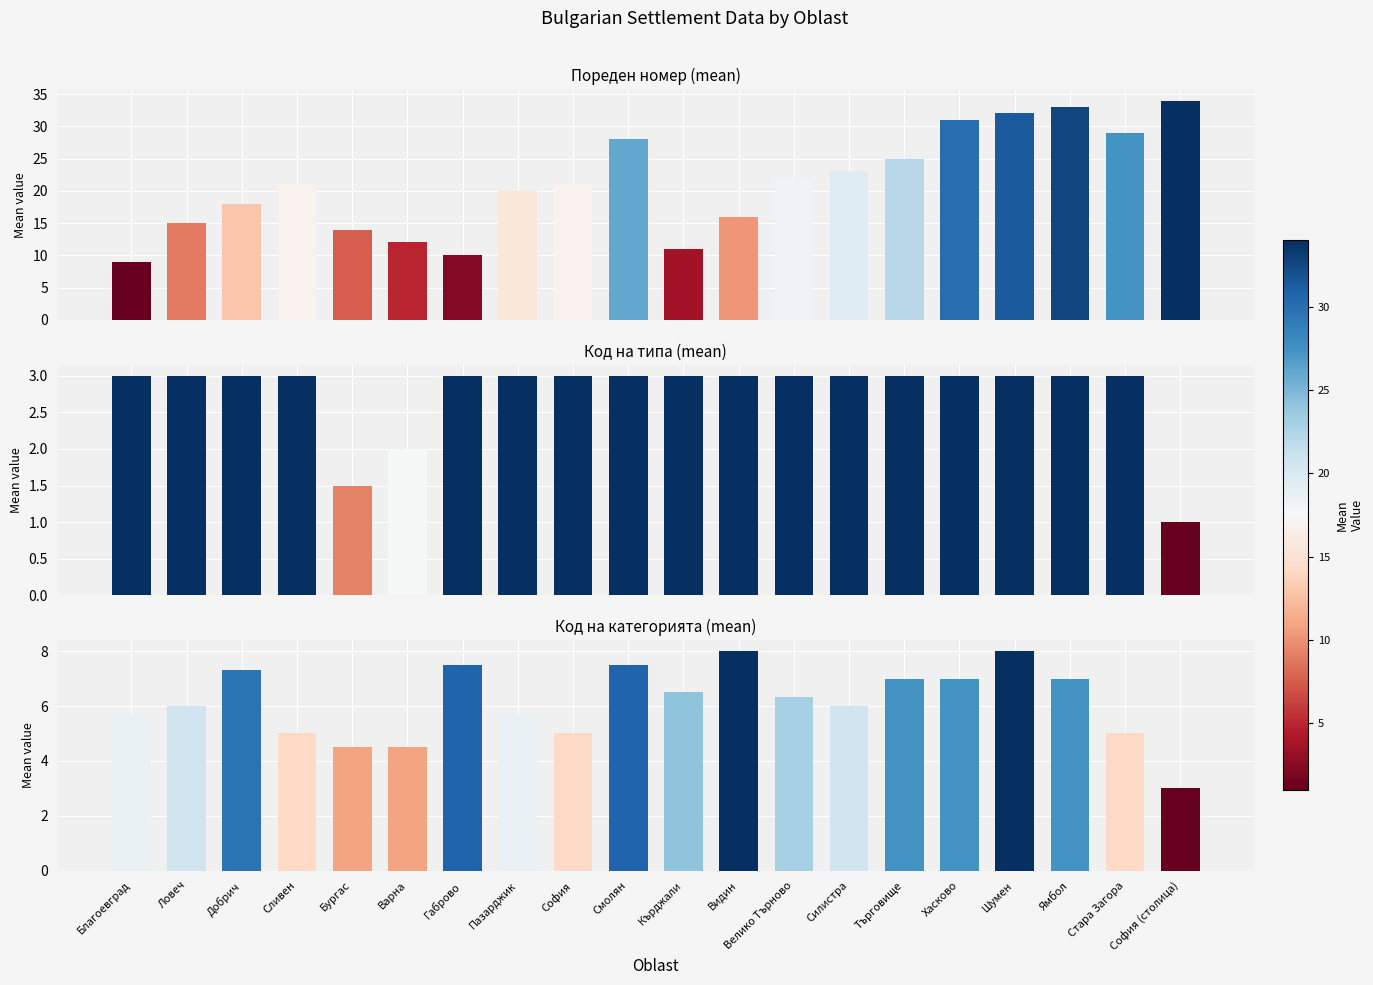

Is it true that Код на типа (mean) equals 3.0 at Шумен?

True